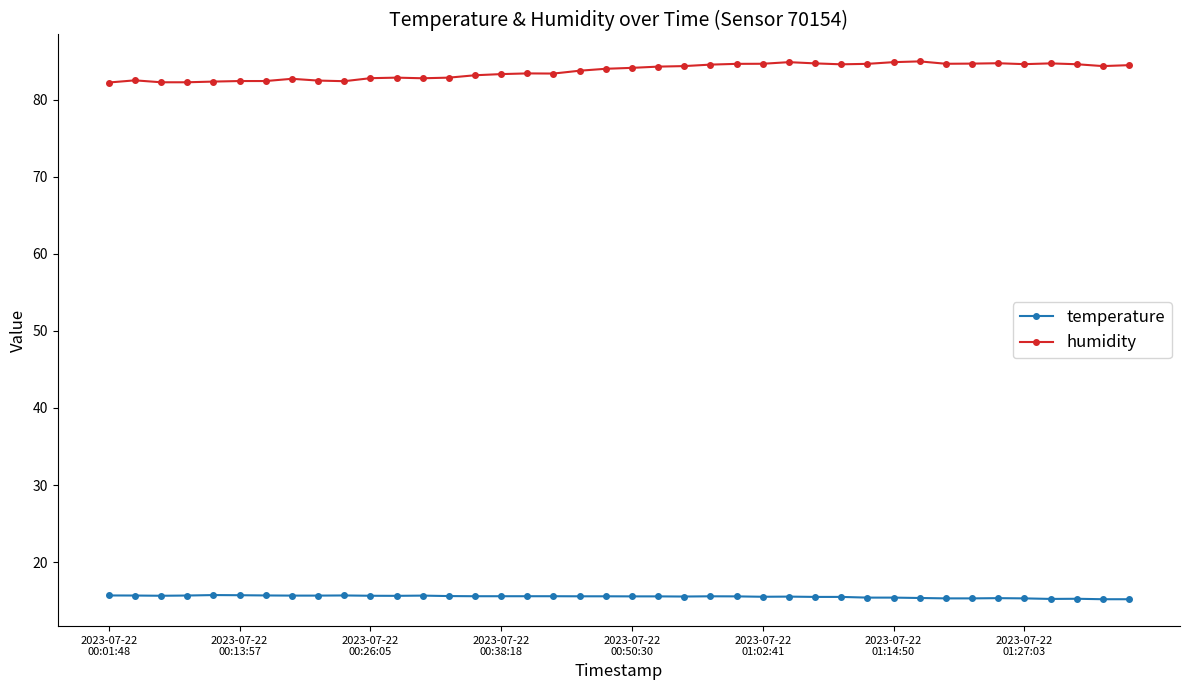

What is the difference between the maximum and second lowest values in the humidity series?

2.7